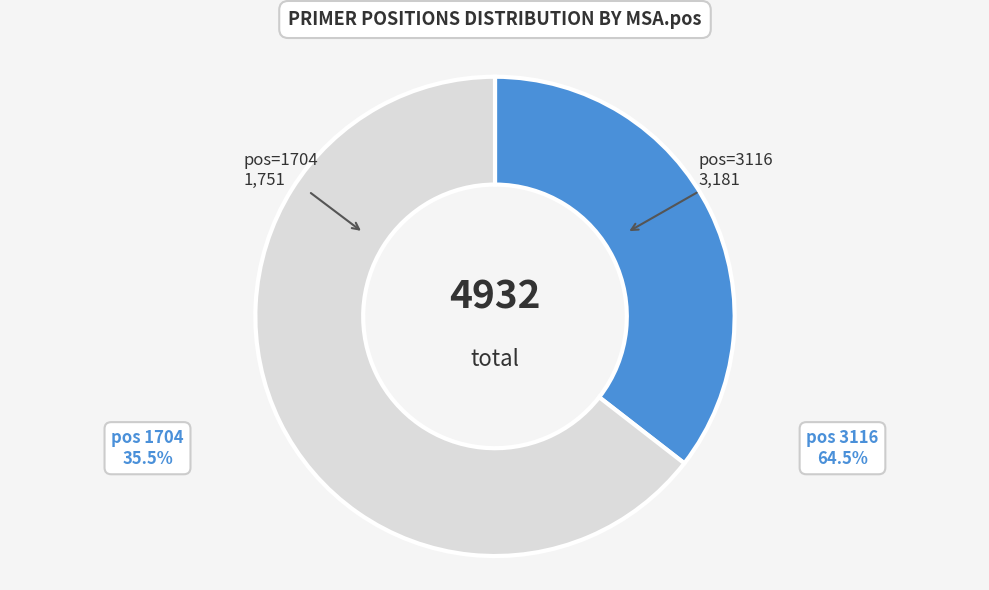

Is there any slice that represents more than half of the pie?

Yes